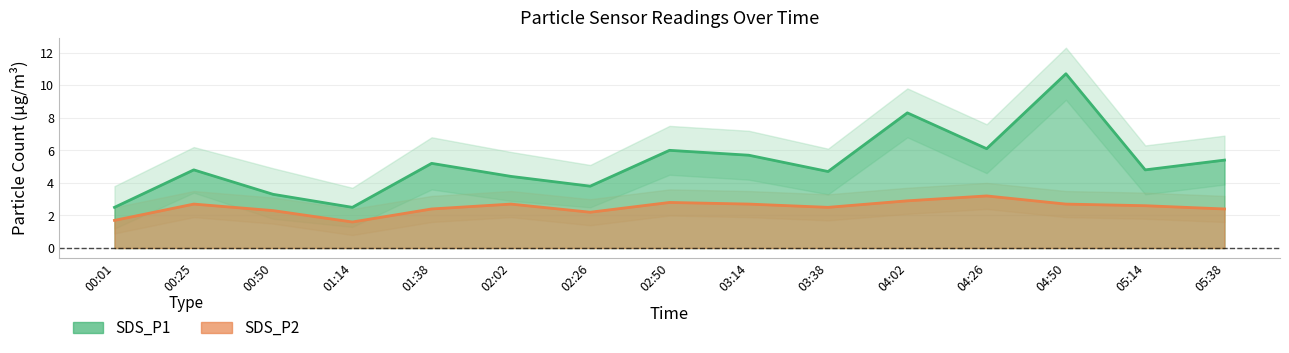

True or false: SDS_P1_upper has a value of 2.7 at 04:26.

False